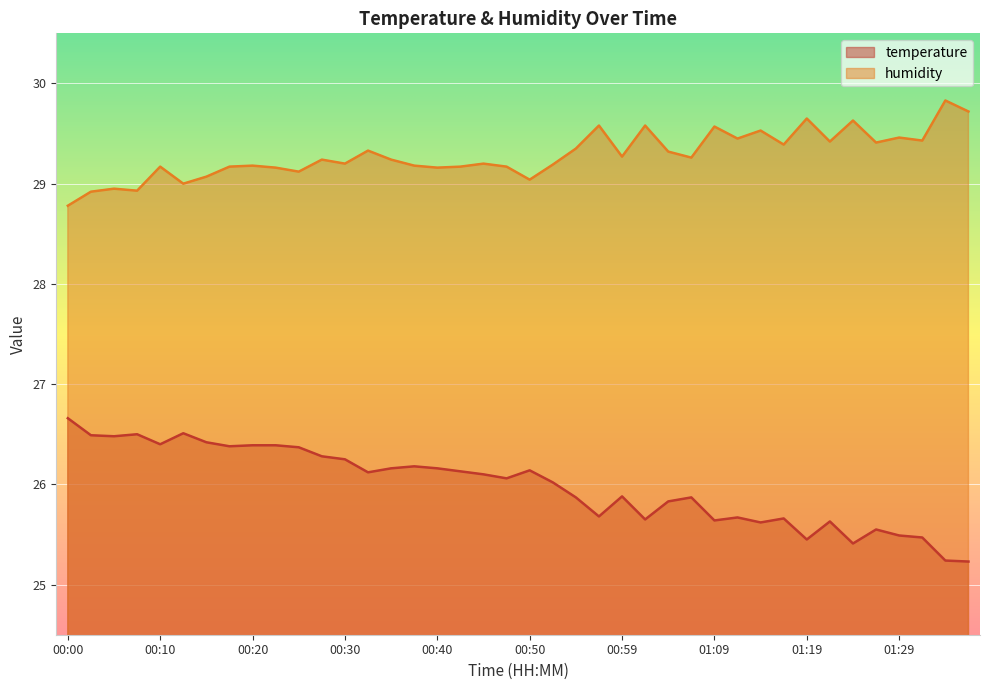

Is it true that humidity equals 29.6 at 01:02?

True